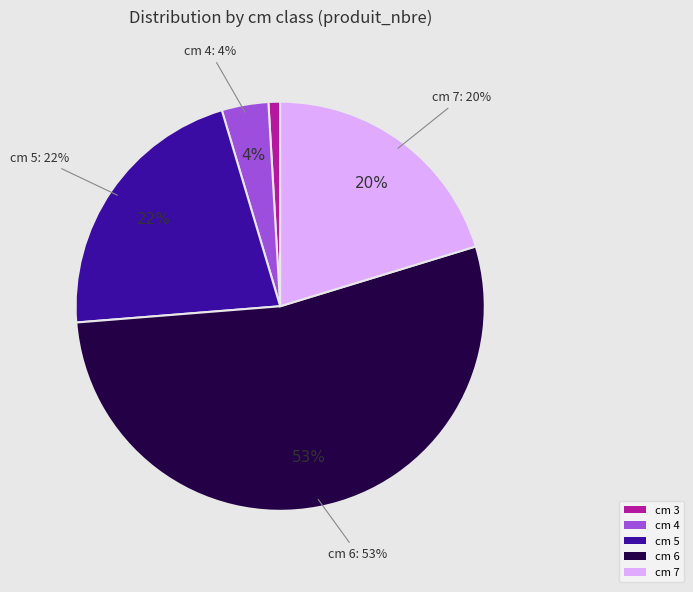

Combined, what portion of the pie is cm 4 and cm 3?

4.6%